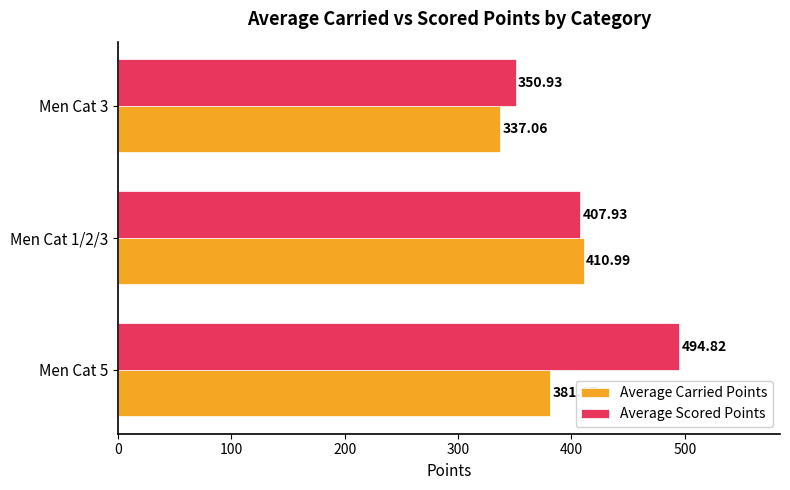

What is the average value of the Average Carried Points series?

376.4